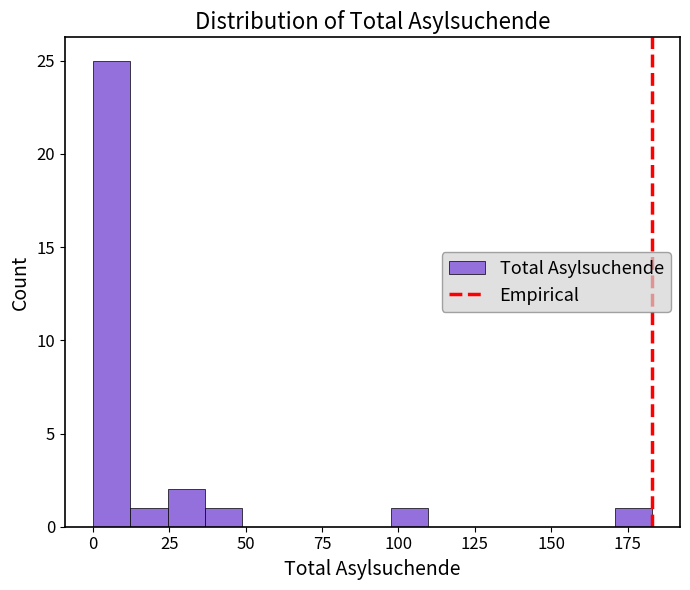

Read against the x-axis, roughly where is the centre of the tallest bar?

5